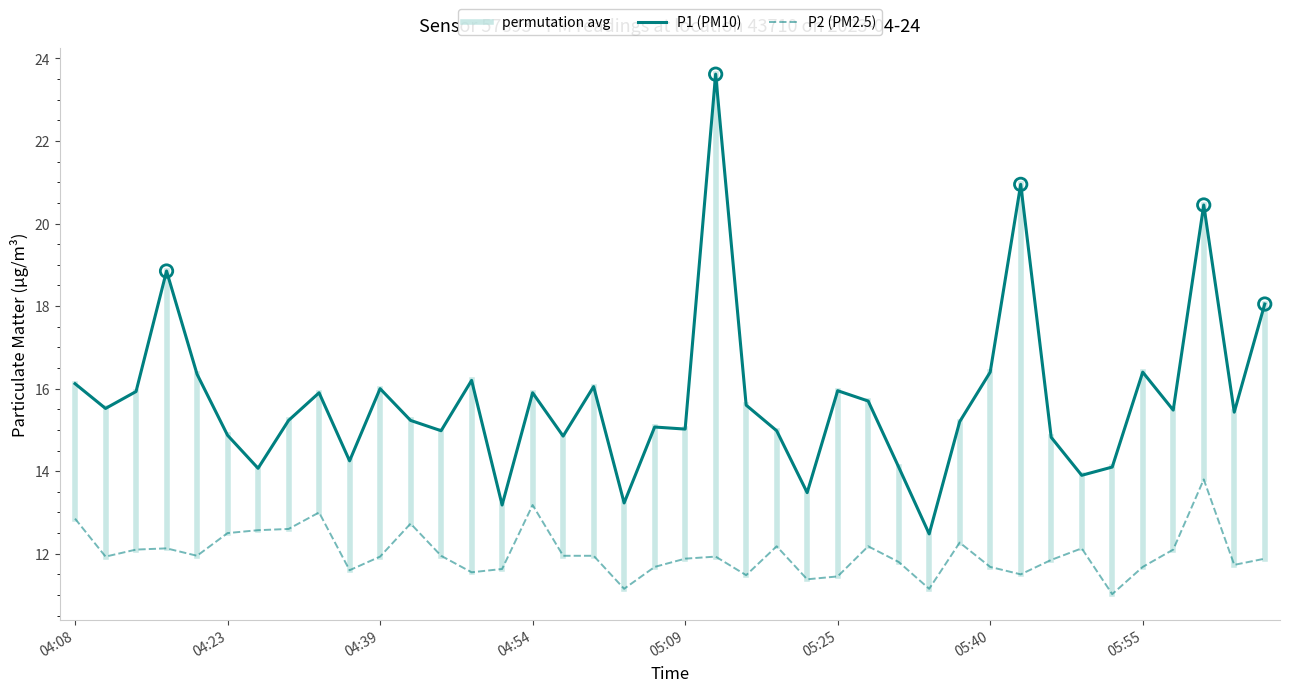

Which series reaches the minimum Y coordinate?

P2